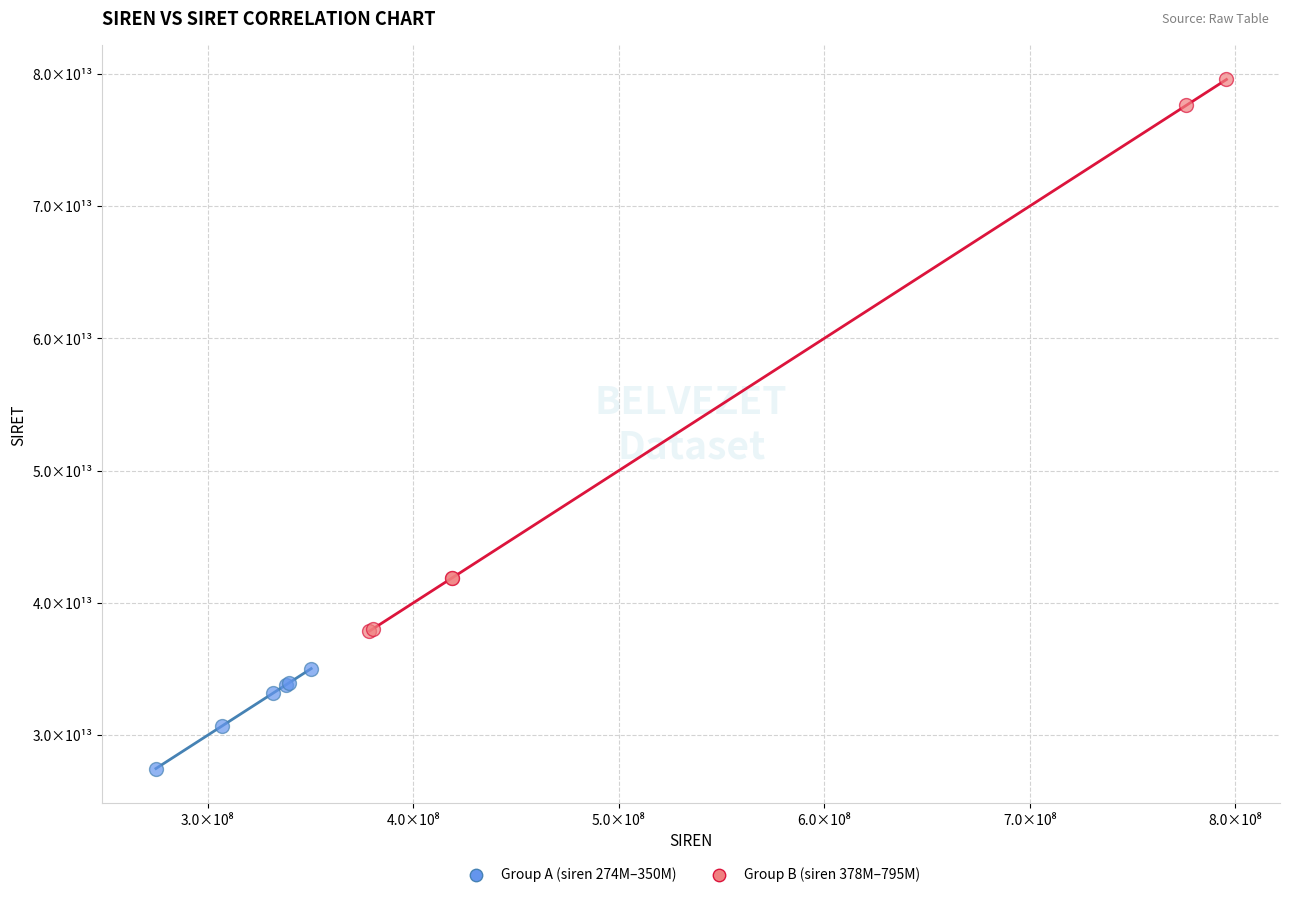

Which series reaches the maximum Y coordinate?

Group B (siren 378M–795M)